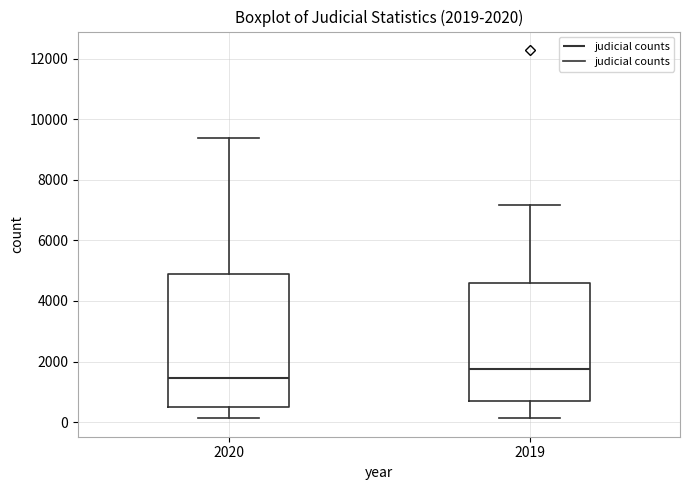

Which box is the tallest, from its lower edge to its upper edge?

2020